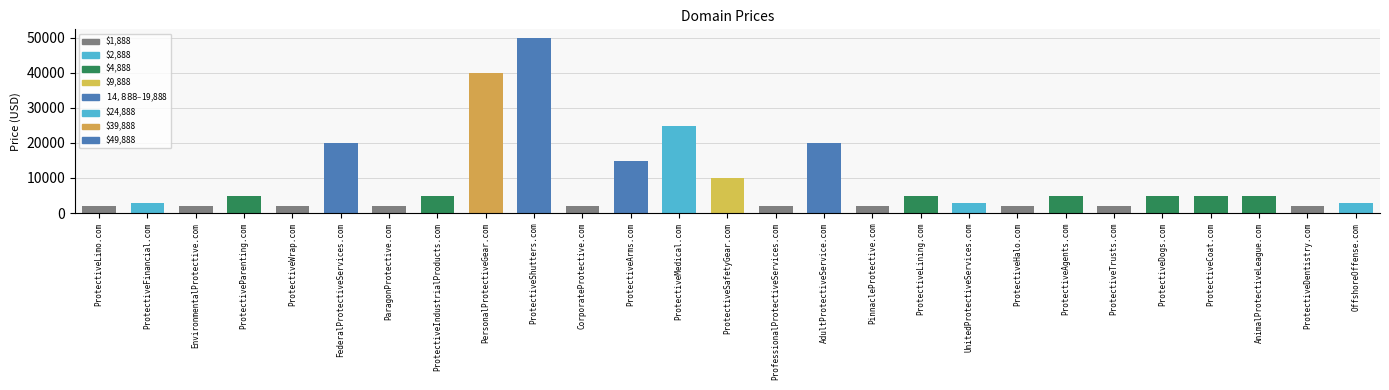

What is the difference between the values at ProtectiveTrusts.com and ProtectiveIndustrialProducts.com?

3000